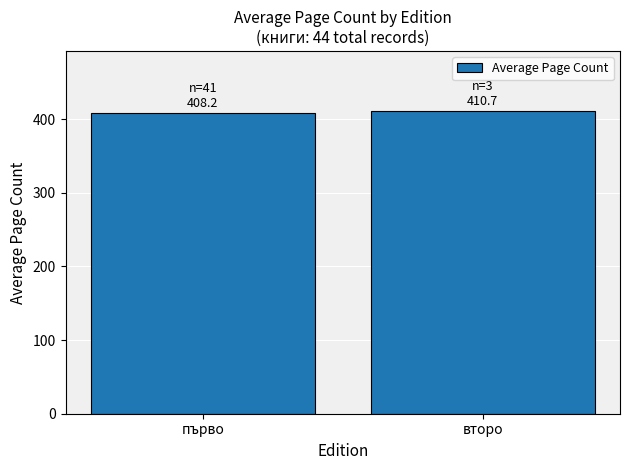

What is the value of the 1st bar from the left?

408.2